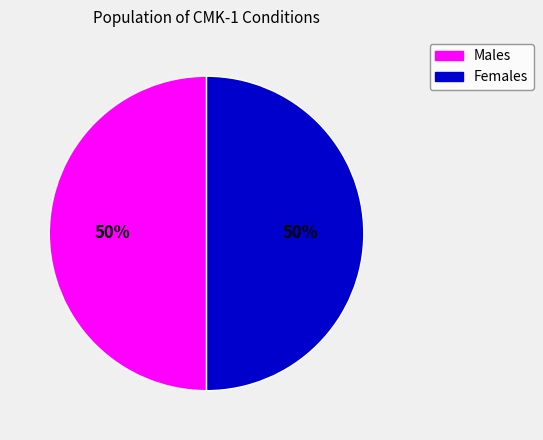

To the nearest percent, what is the average slice percentage?

50%